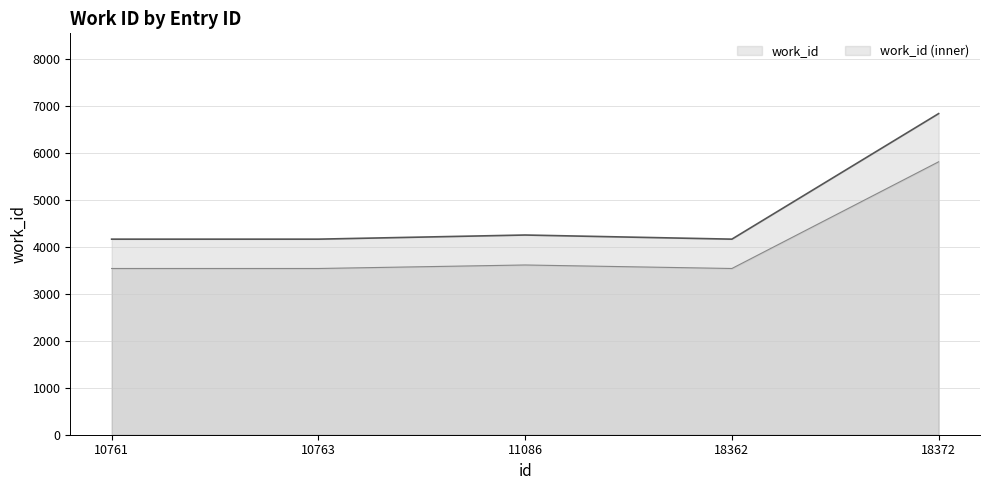

Where is the first local maximum?

11086